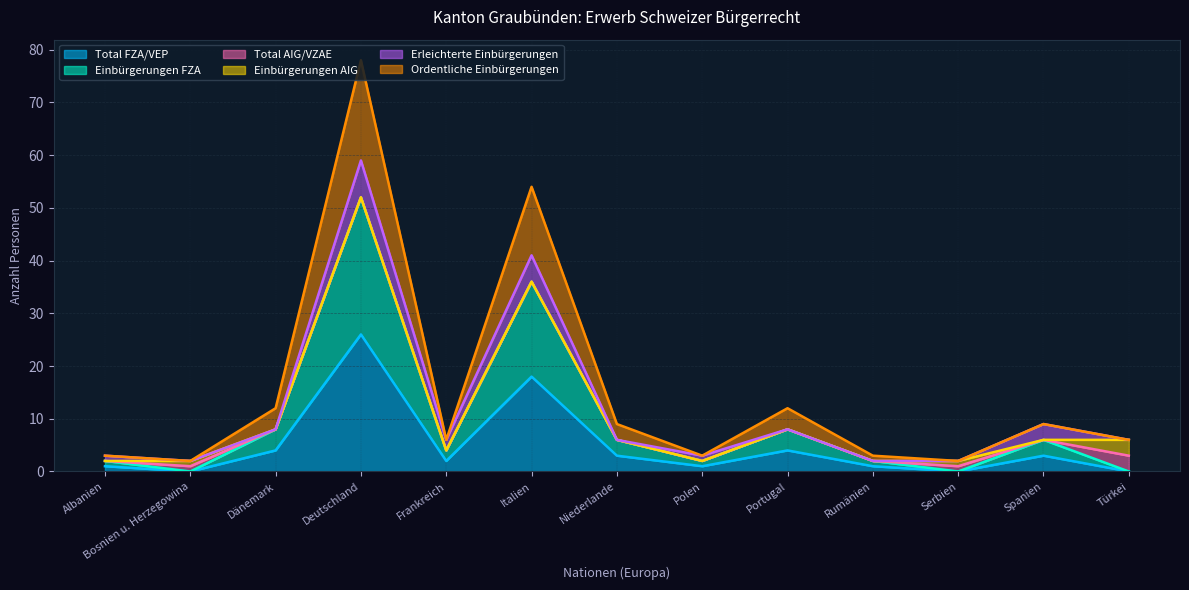

What is the label of the 8th point from the left?

Polen